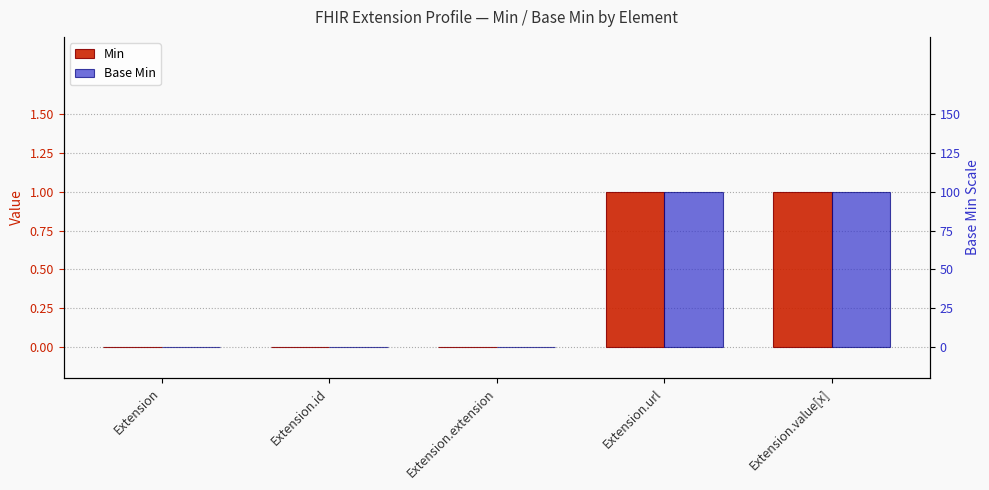

Are the bars horizontal?

No